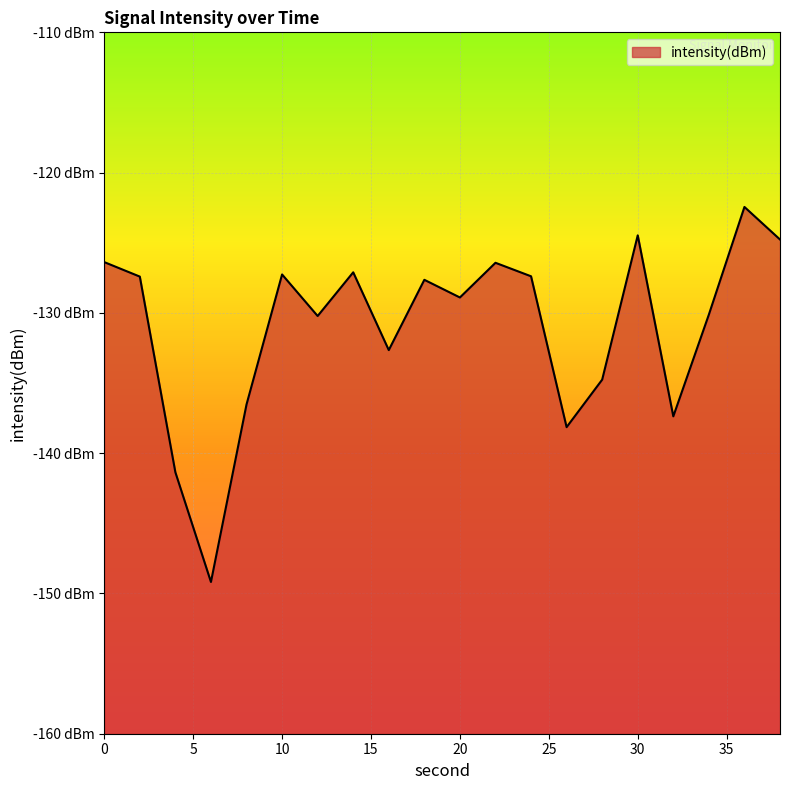

What is the average value?

-131.0